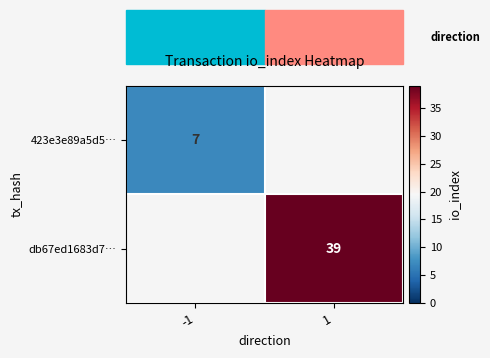

Is the value of 423e3e89a5d5… at -1 greater than the value of db67ed1683d7… at 1?

No